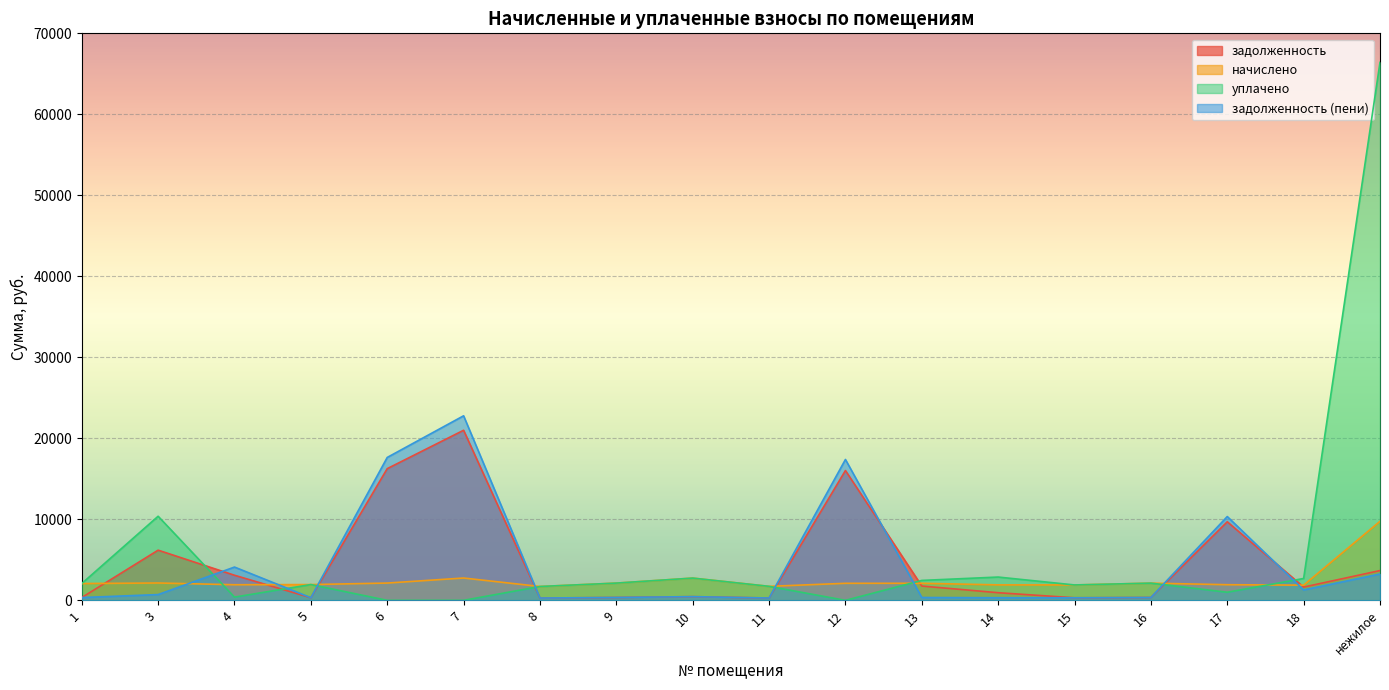

What is the difference between the second highest and minimum values in the задолженность (пени) series?

17355.8